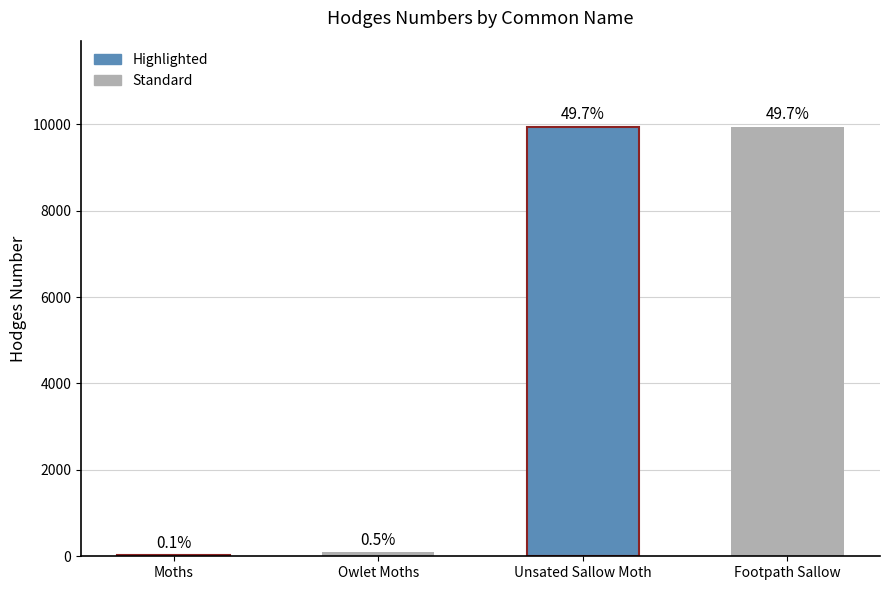

True or false: the data shows 9945.0 at Footpath Sallow.

True